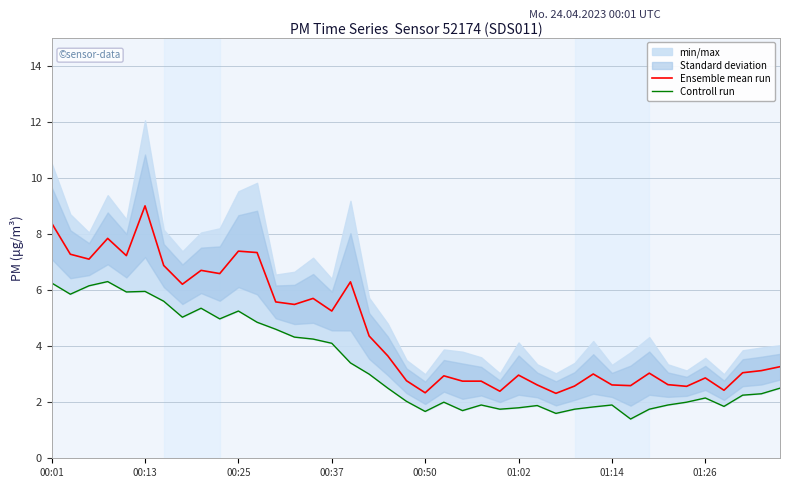

Which category has the highest value in the Ensemble mean run series?

00:13